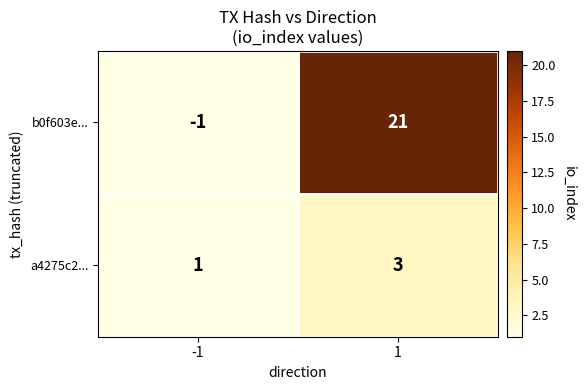

The b0f603e... series shows -2 at -1. True or false?

False